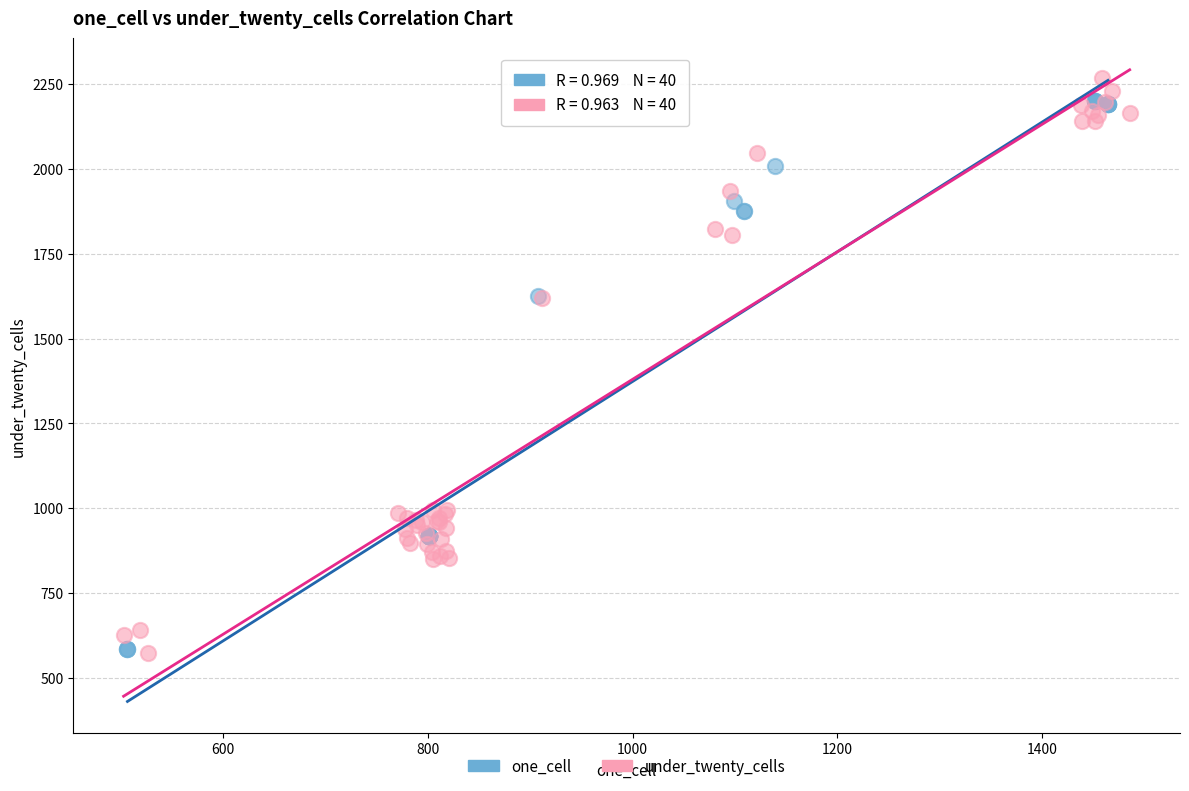

Which series contains the highest Y value?

under_twenty_cells